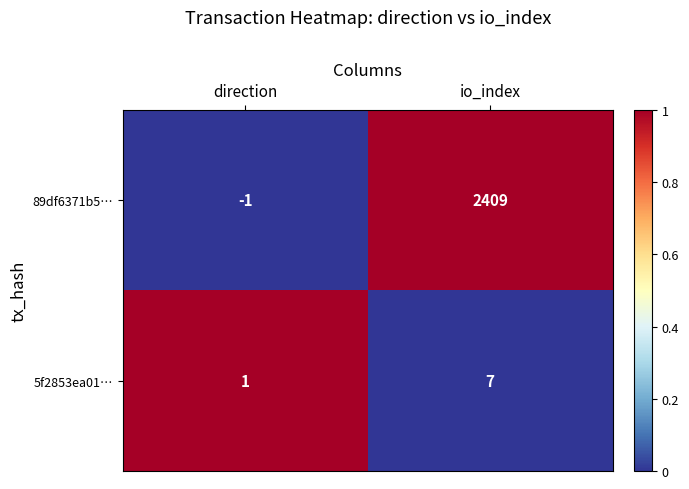

True or false: 89df6371b5… has a value of -2 at direction.

False